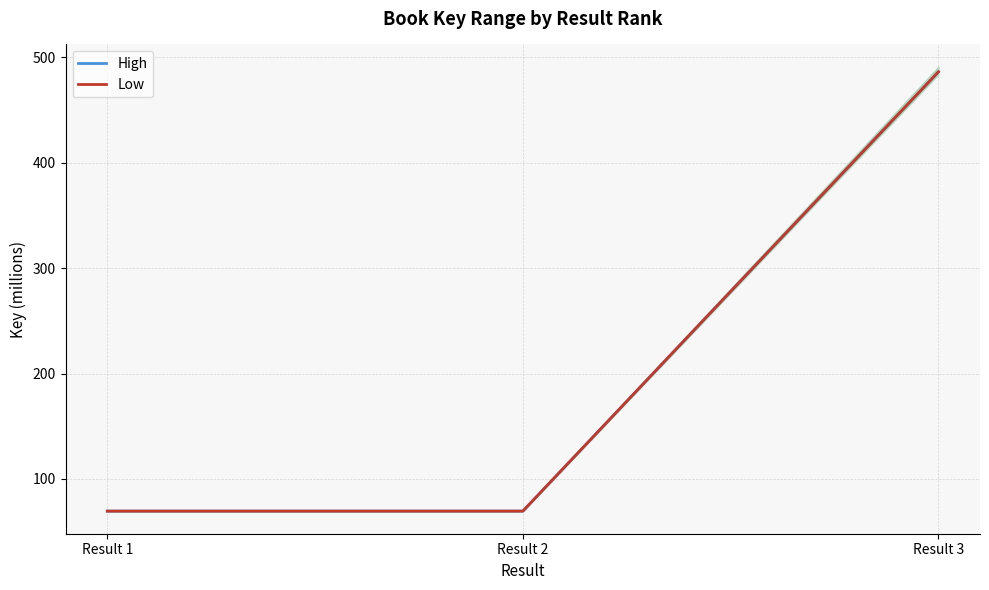

Which series has the largest total across all categories?

High